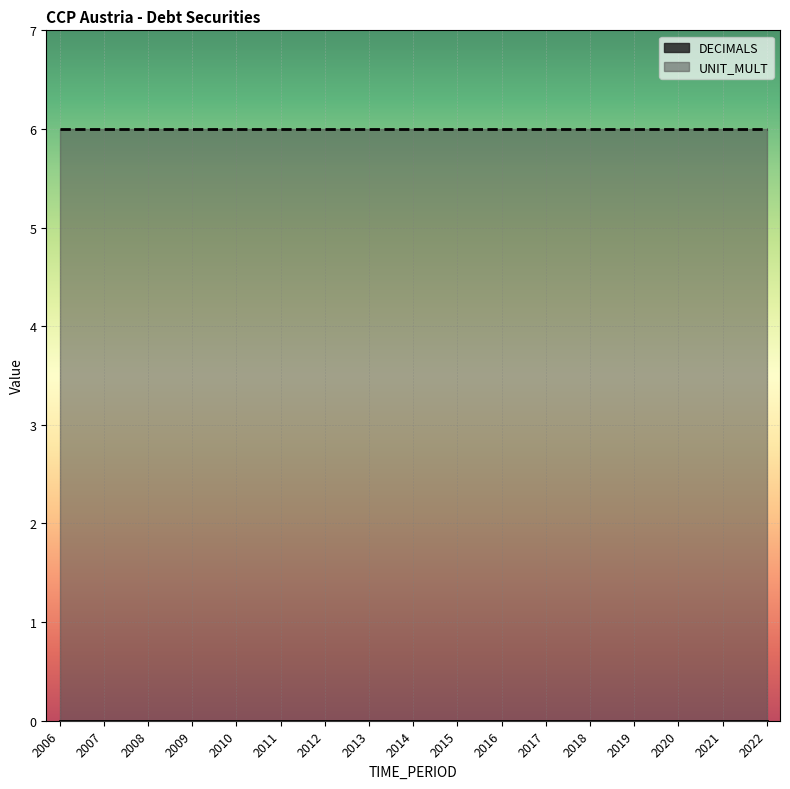

Reading left to right, list all the values displayed in this chart.

DECIMALS: 0	0	0	0	0	0	0	0	0	0	0	0	0	0	0	0	0
UNIT_MULT: 6	6	6	6	6	6	6	6	6	6	6	6	6	6	6	6	6